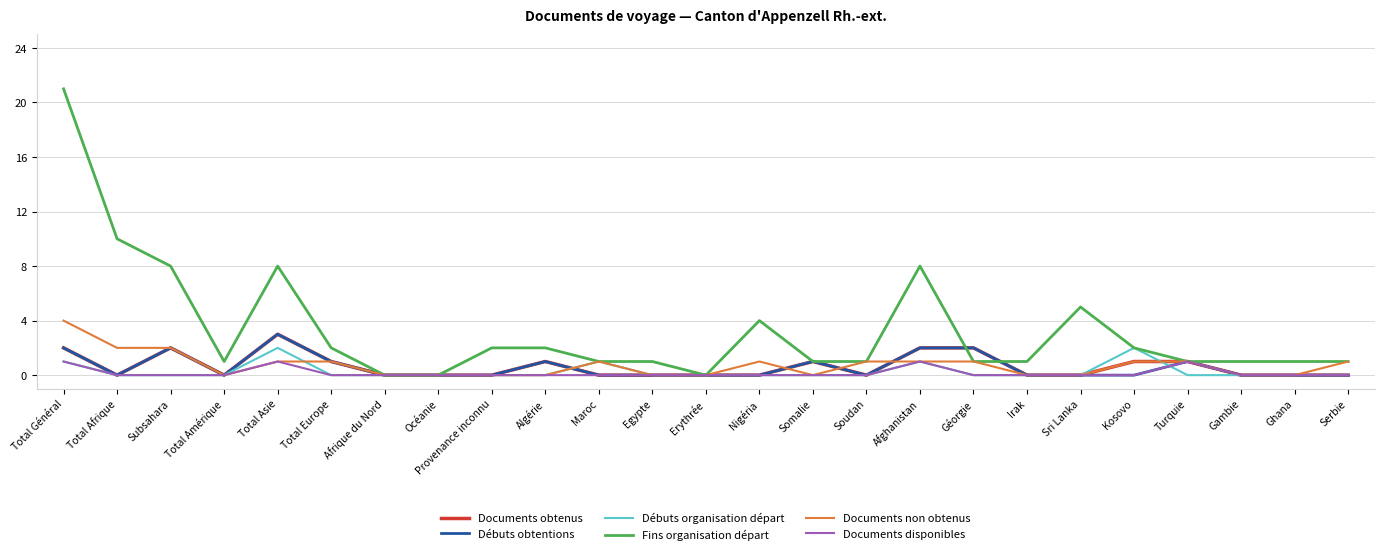

True or false: Documents non obtenus has a value of 0 at Total Amérique.

True